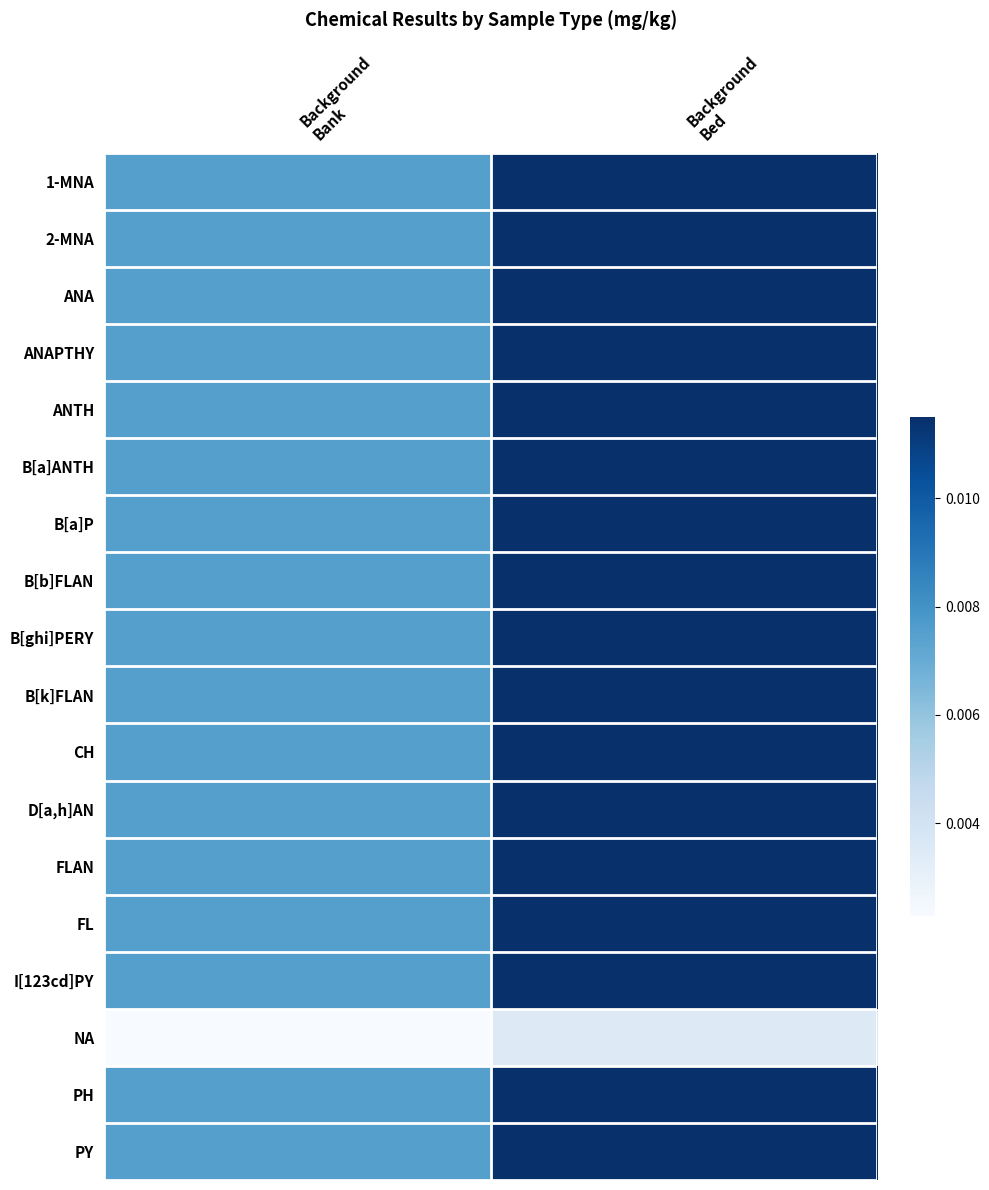

Which series has the largest range (max minus min)?

1-MNA